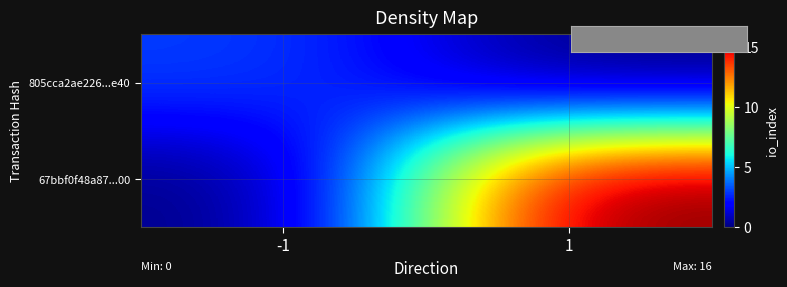

How many distinct data groups are displayed?

2